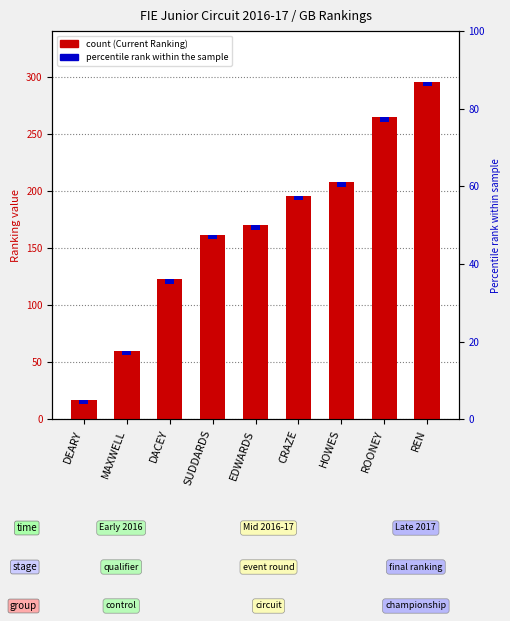

The Plovdiv Result (scaled) series shows 4 at HOWES. True or false?

True